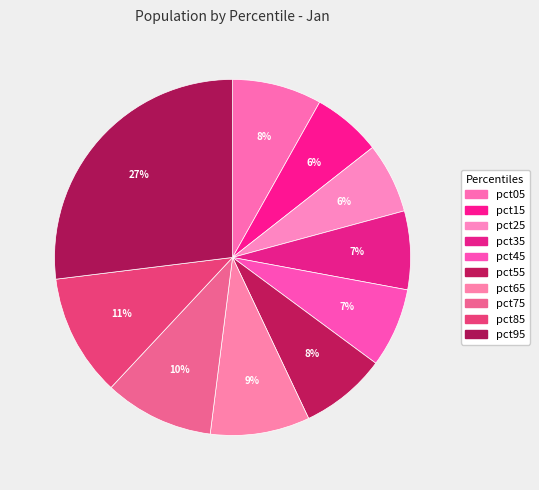

To the nearest percent, what is the difference between the pct35 and pct95 slice percentages?

20%